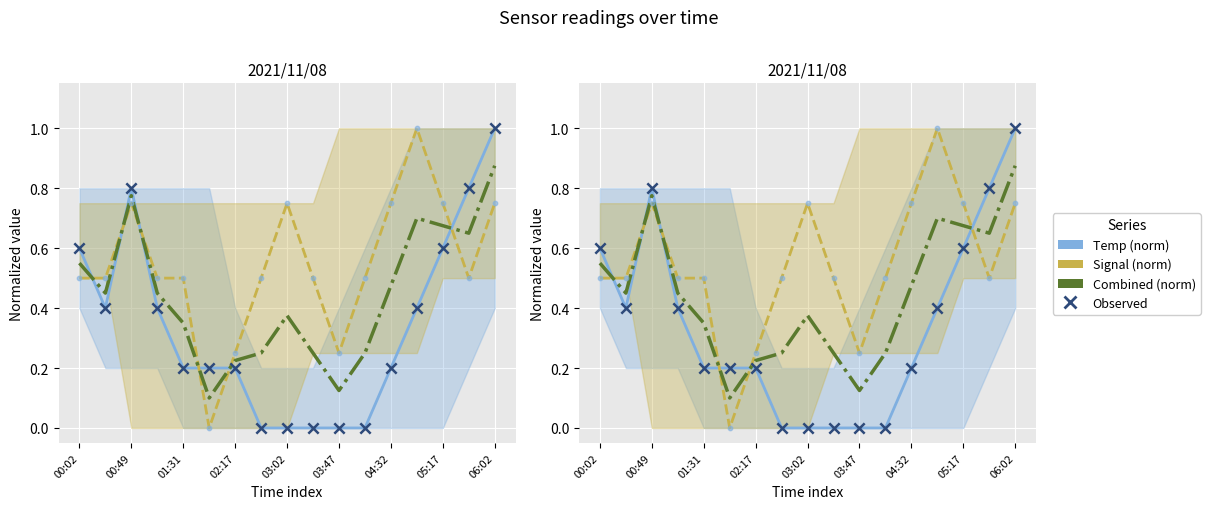

At how many categories does at least one series exceed 0?

17